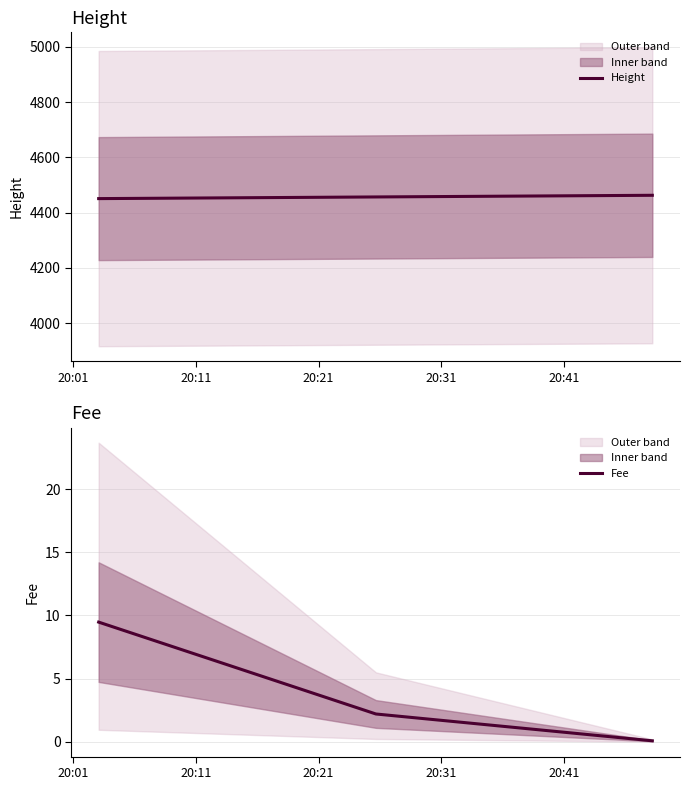

How many data points in Fee are above 2?

2